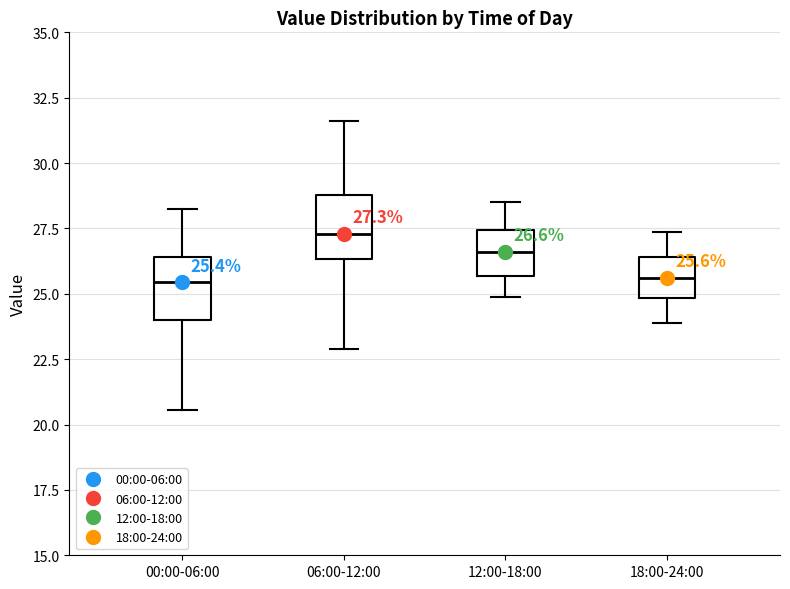

Which box has the highest median line?

06:00-12:00